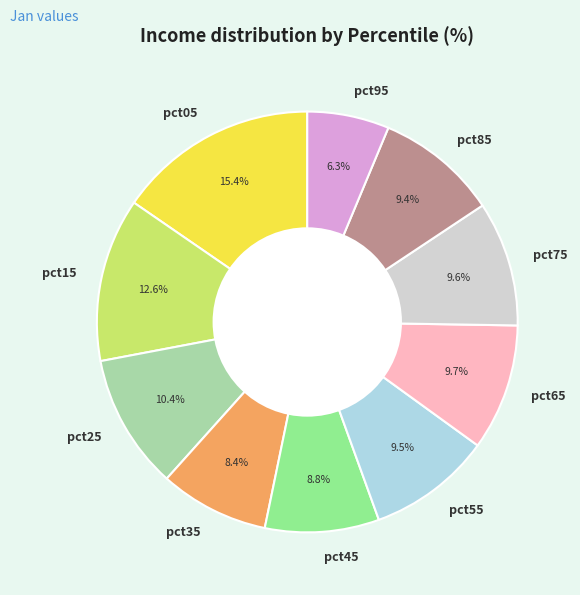

Which has a higher value, pct45 or pct85?

pct85